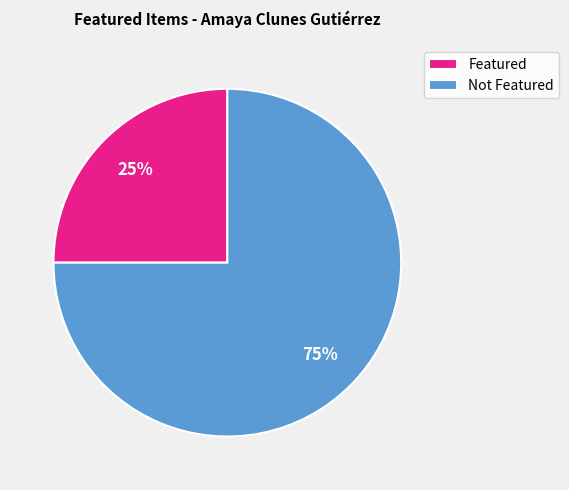

Is the sum of Not Featured and Featured greater than half?

Yes